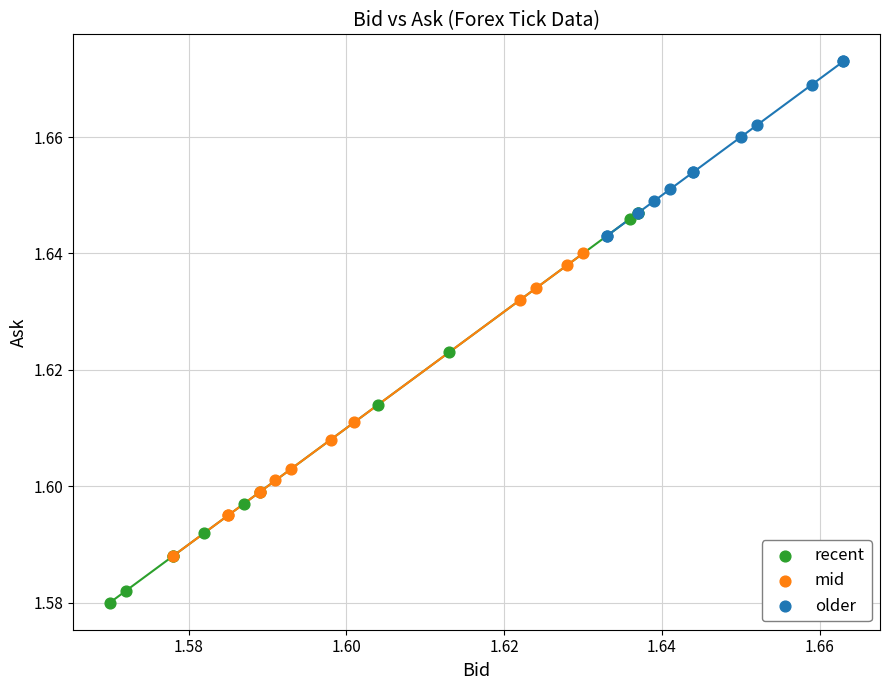

Which series reaches the maximum Y coordinate?

older